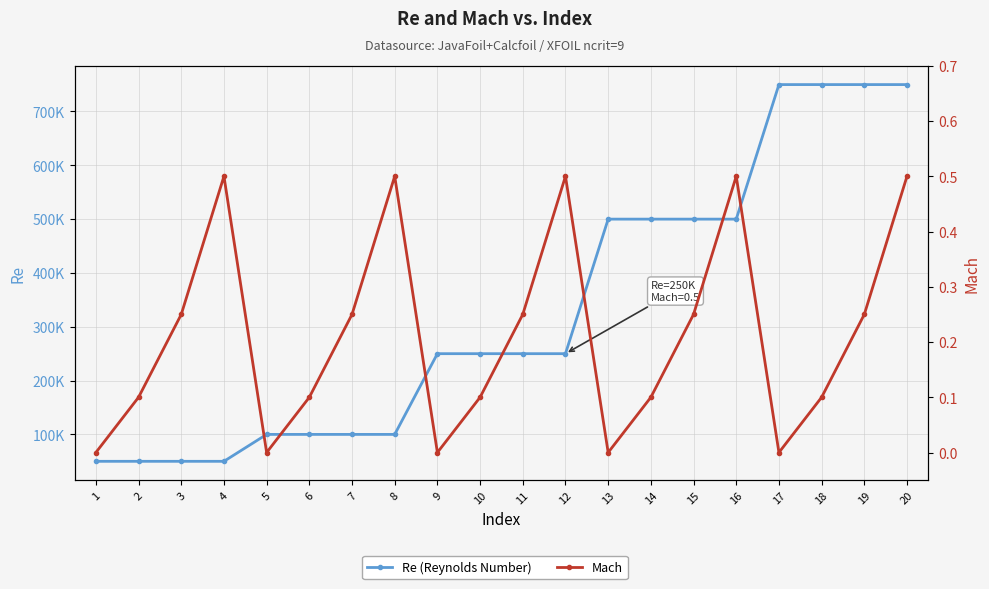

What is the value of the Re (Reynolds Number) point at the 5th from the left?

100000.0